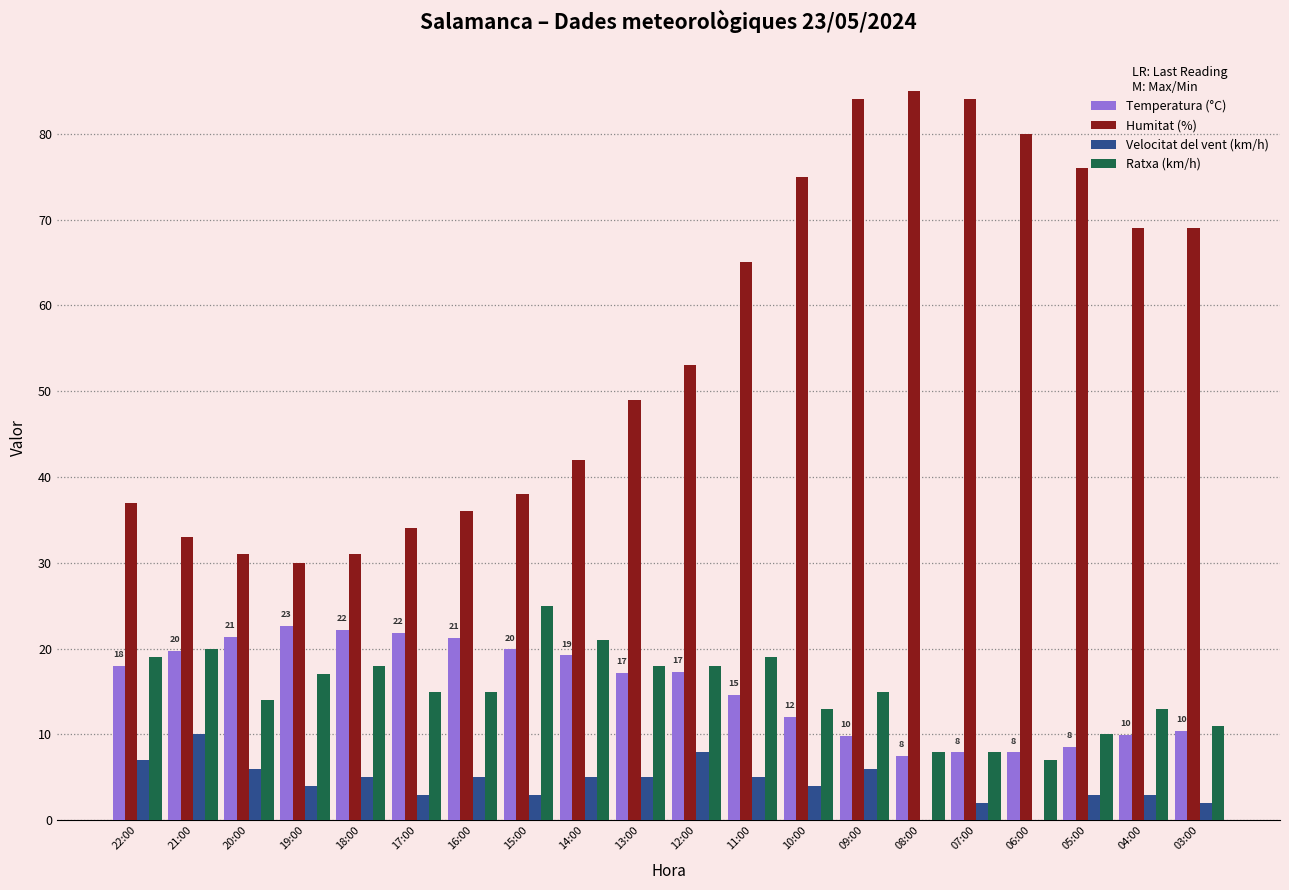

What is the spread (max minus min) of values at 09:00?

78.0